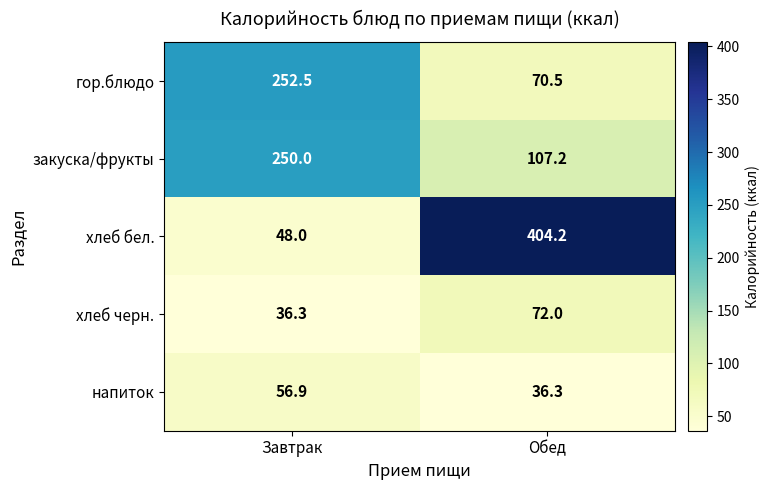

What is the spread (max minus min) of values at Обед?

367.9